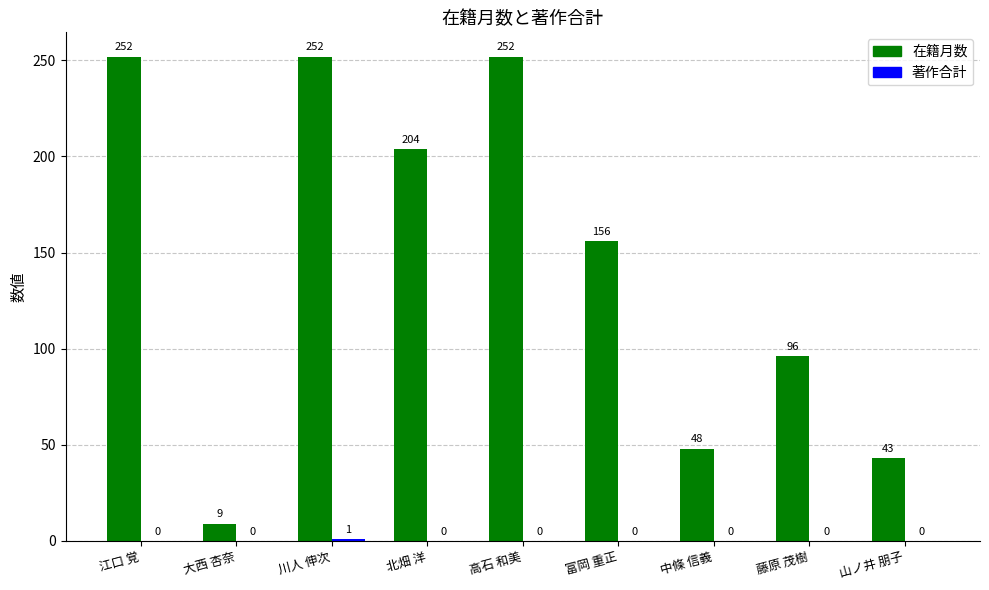

Read the 在籍月数 value at 川人 伸次.

252